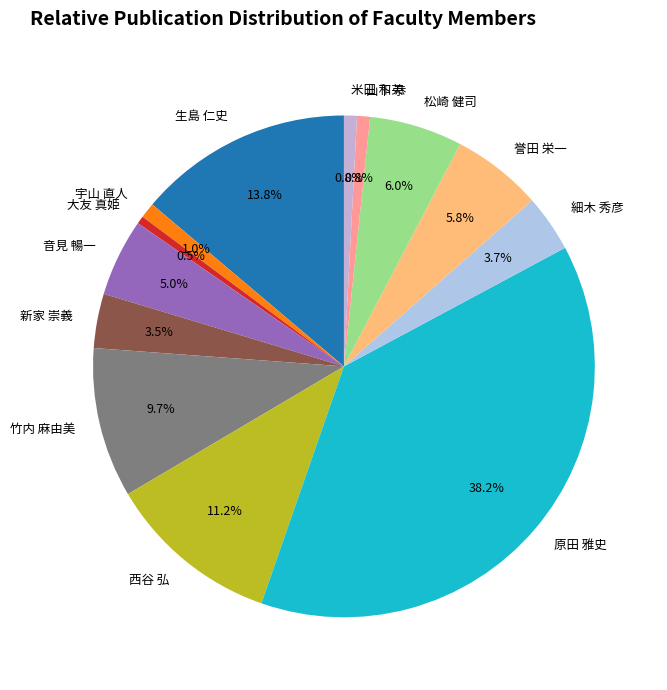

Which has a higher value, 生島 仁史 or 米田 和英?

生島 仁史